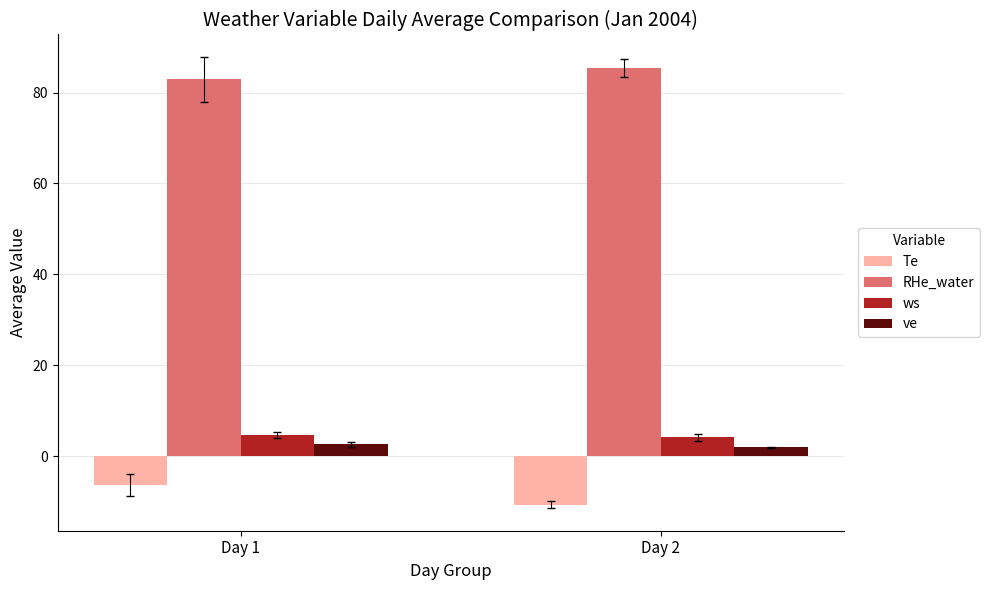

How many bars are there in each group?

4